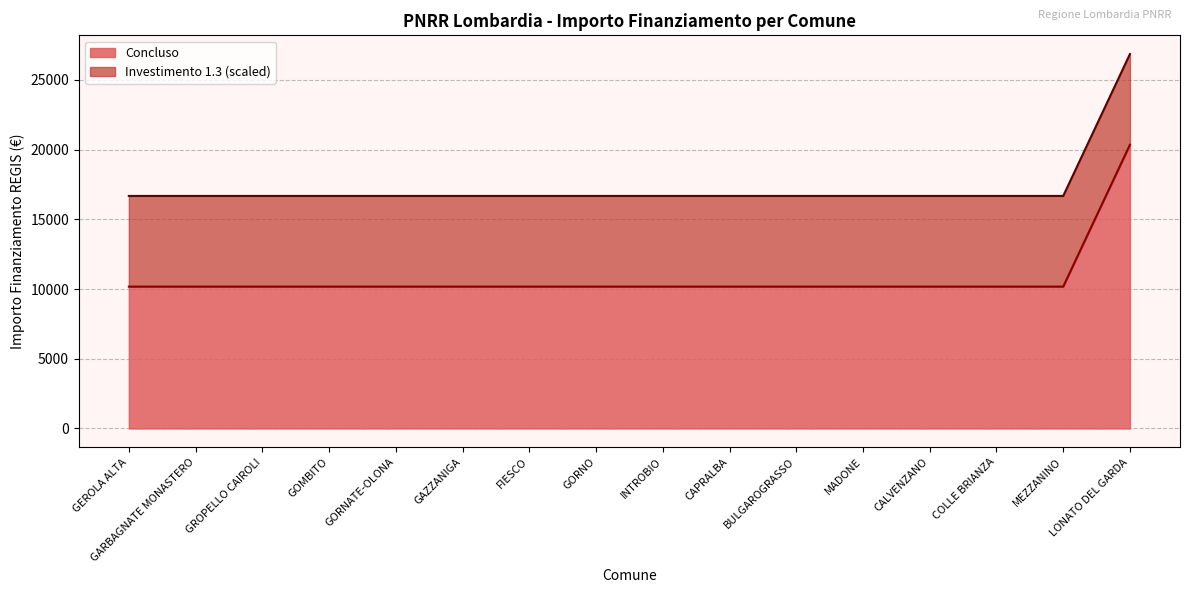

What is the difference between the maximum and minimum values?

10172